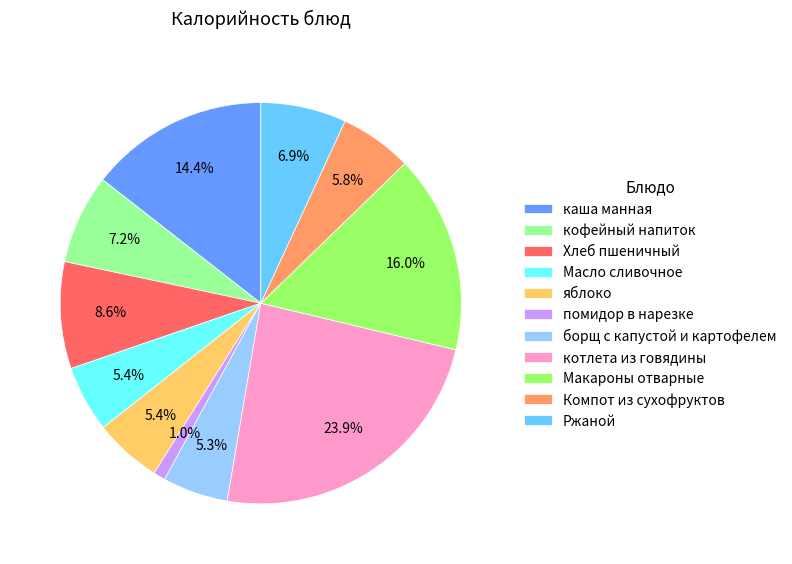

What percentage is the Макароны отварные slice, to the nearest percent?

16%